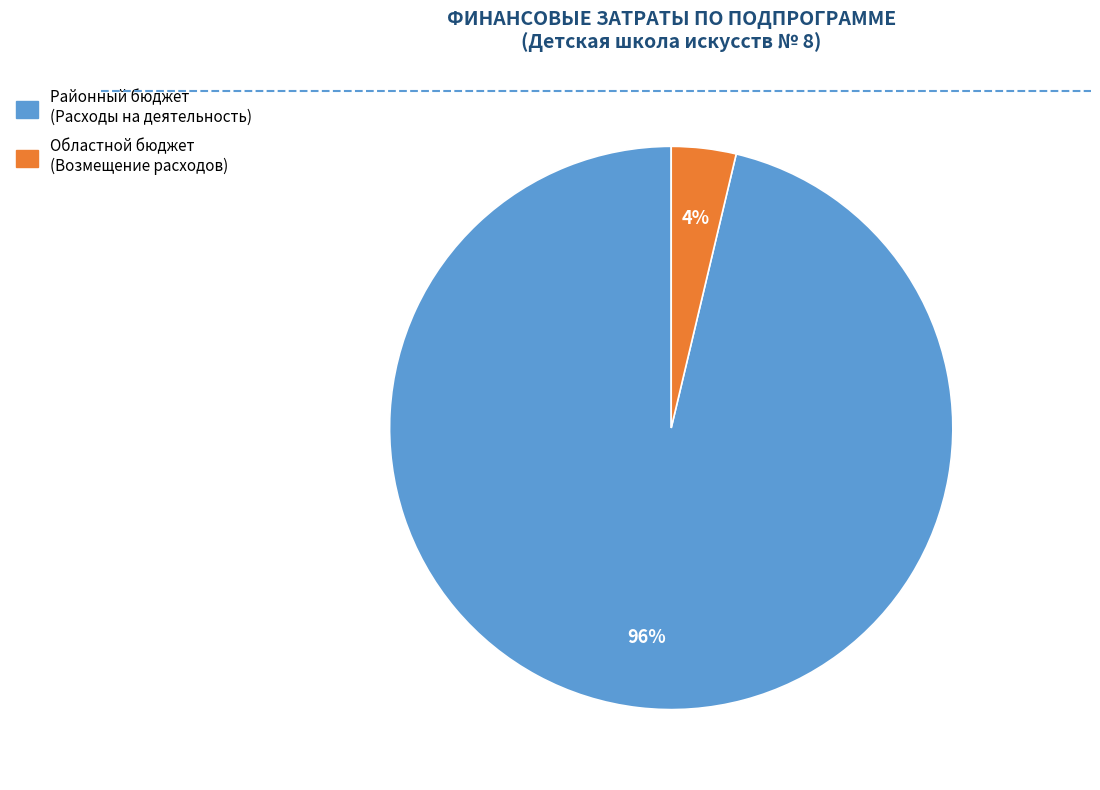

Do Областной бюджет (Возмещение расходов) and Районный бюджет (Расходы на деятельность) together represent more than half of the pie?

Yes